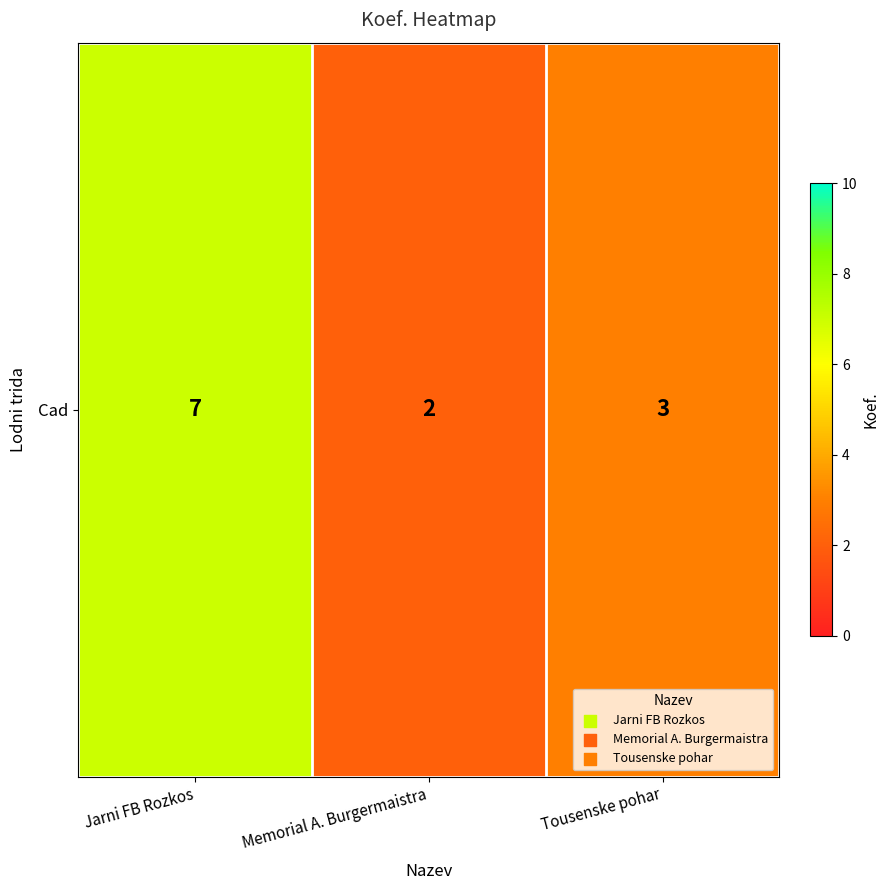

Is it true that the value at Memorial A. Burgermaistra is 1?

False